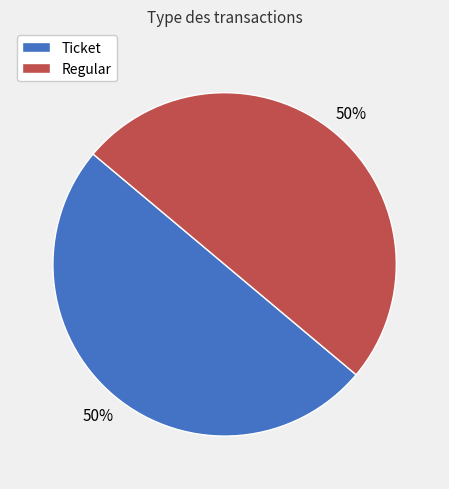

How many segments does this pie chart have?

2